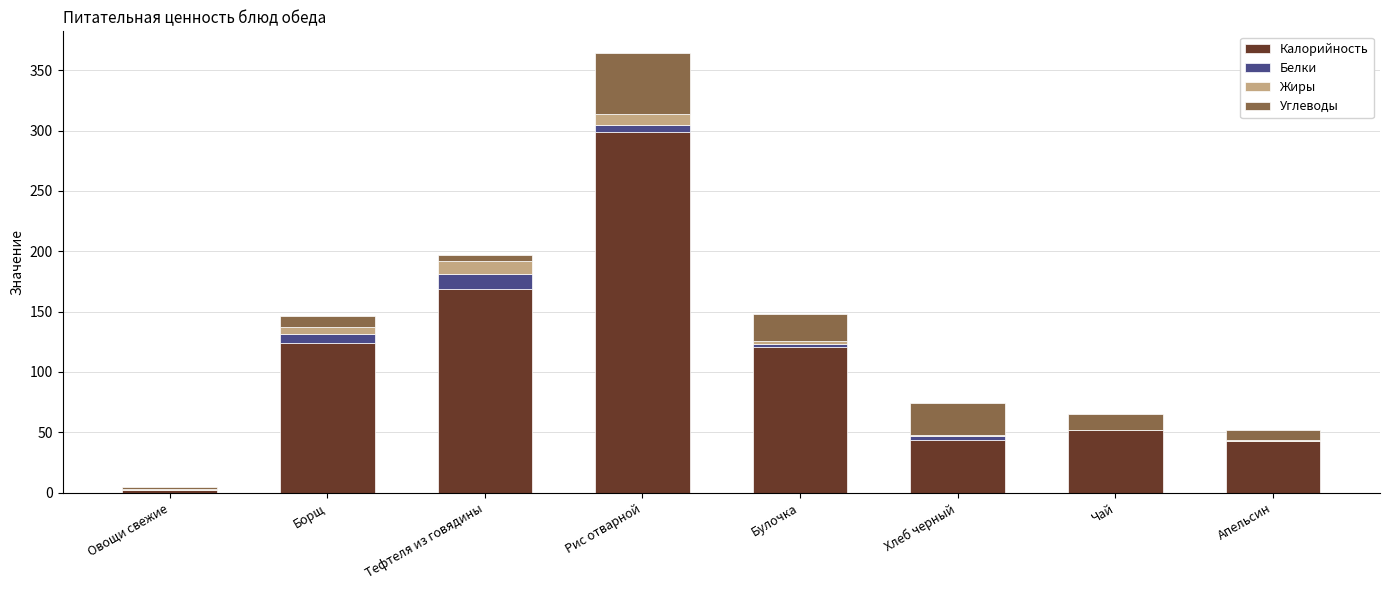

How many data points does each series have?

8